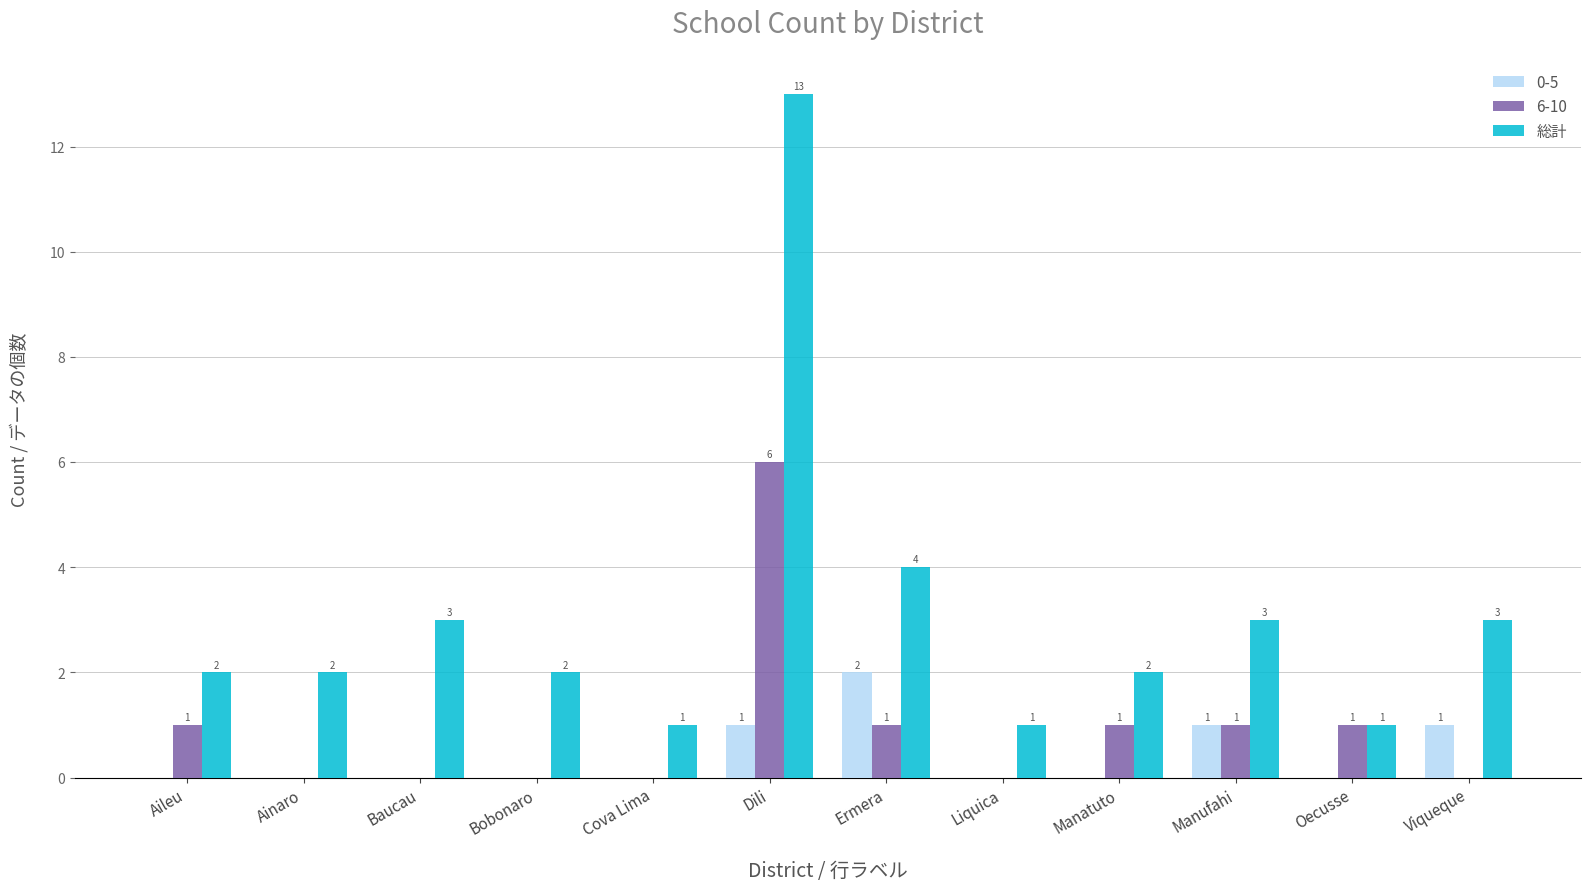

What is the sum of all 0-5 values?

5